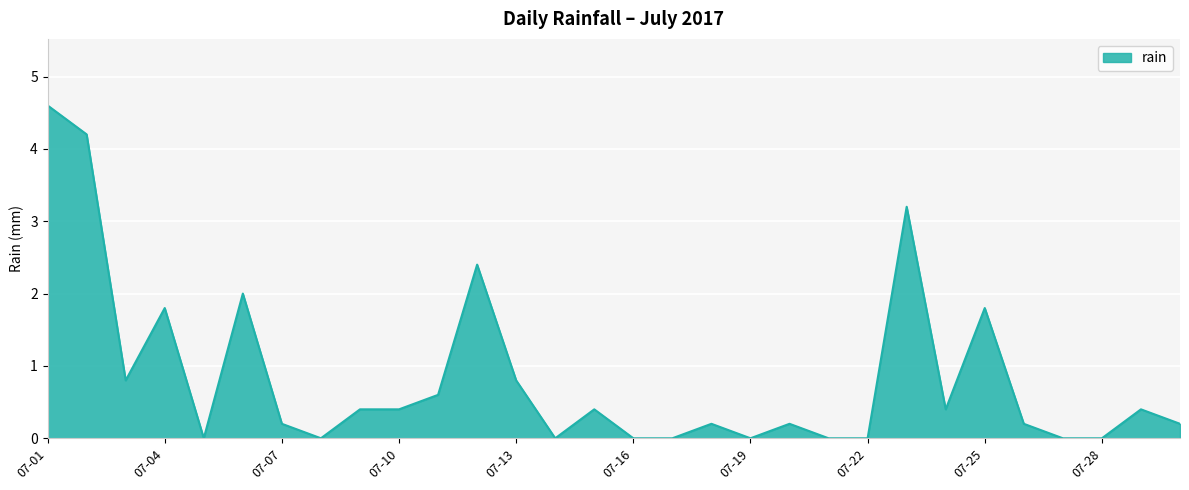

What is the sum of all values?

25.2